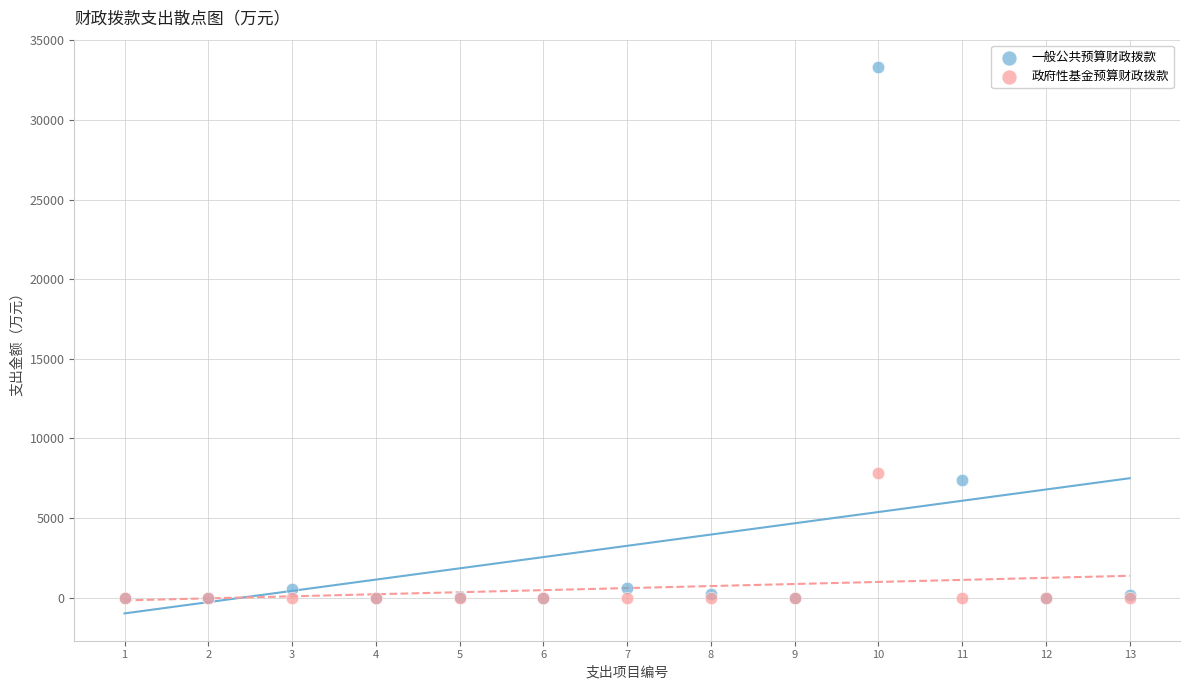

Which series reaches the maximum Y coordinate?

一般公共预算财政拨款